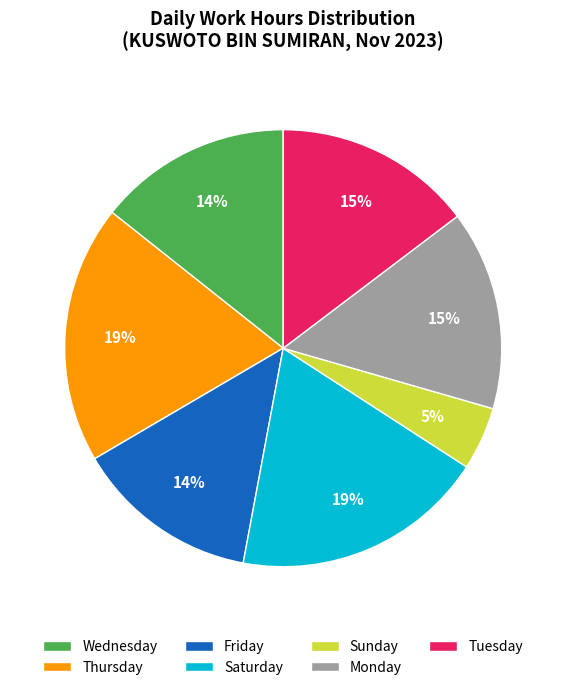

Is it true that Thursday is 34% of the pie?

False